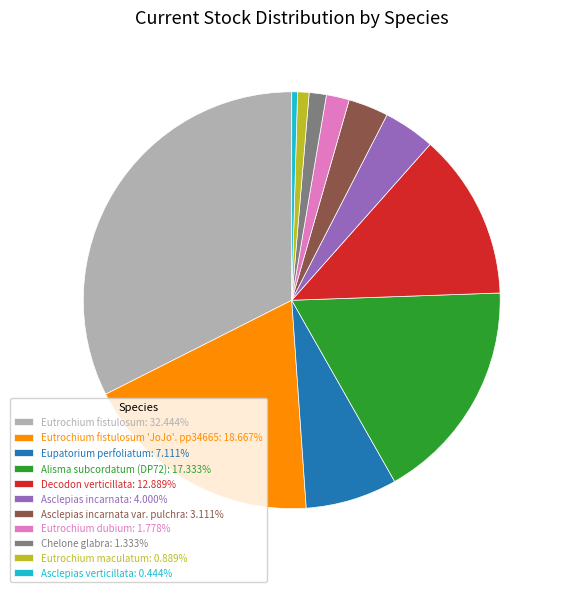

Is there a majority slice in this chart?

No